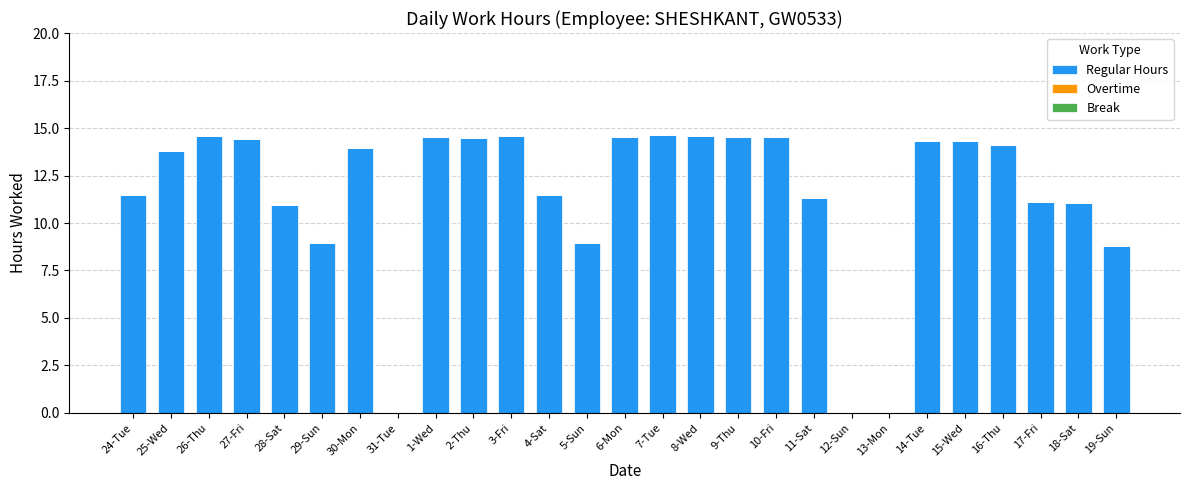

What is the change in value from 30-Mon to 4-Sat?

-2.5